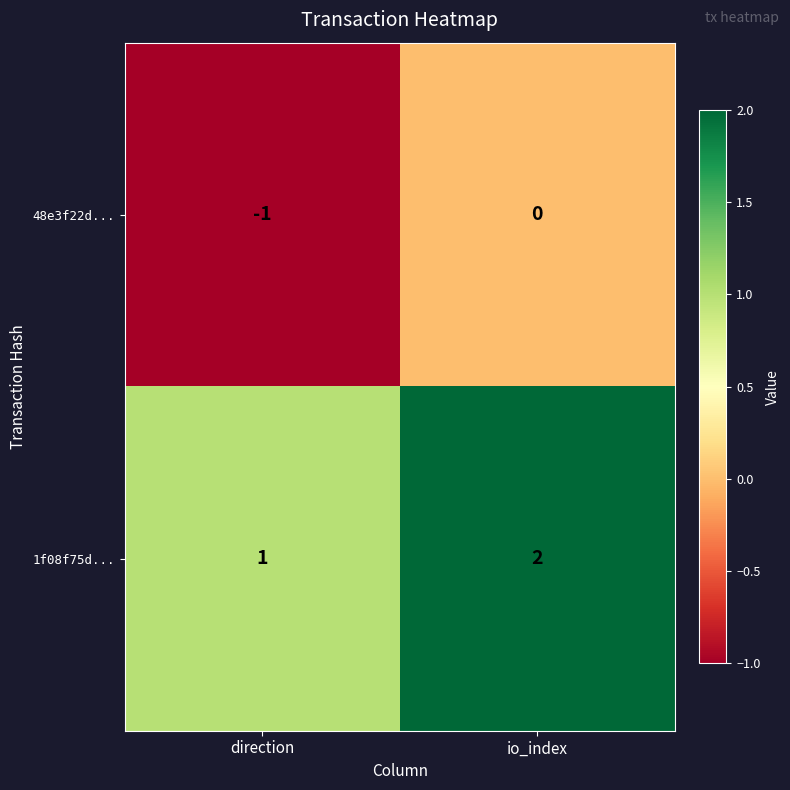

At which category does the chart reach its peak across all series?

io_index